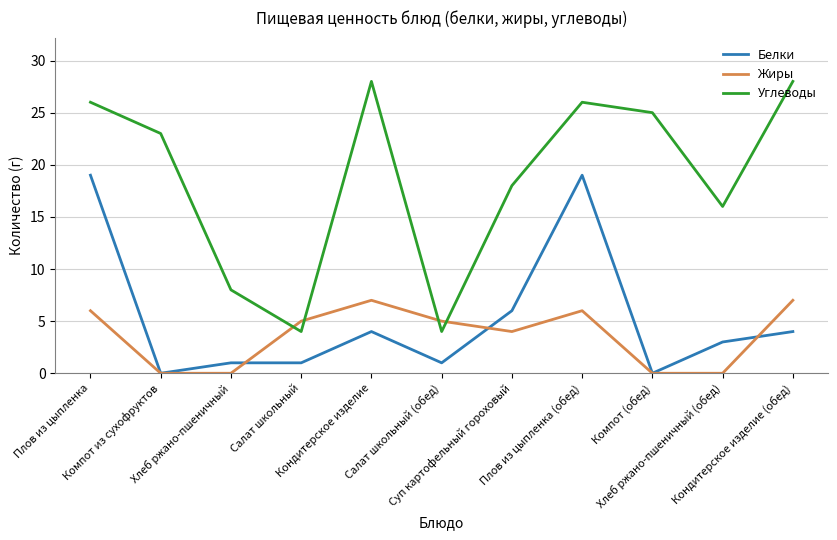

What is the greatest value displayed?

28